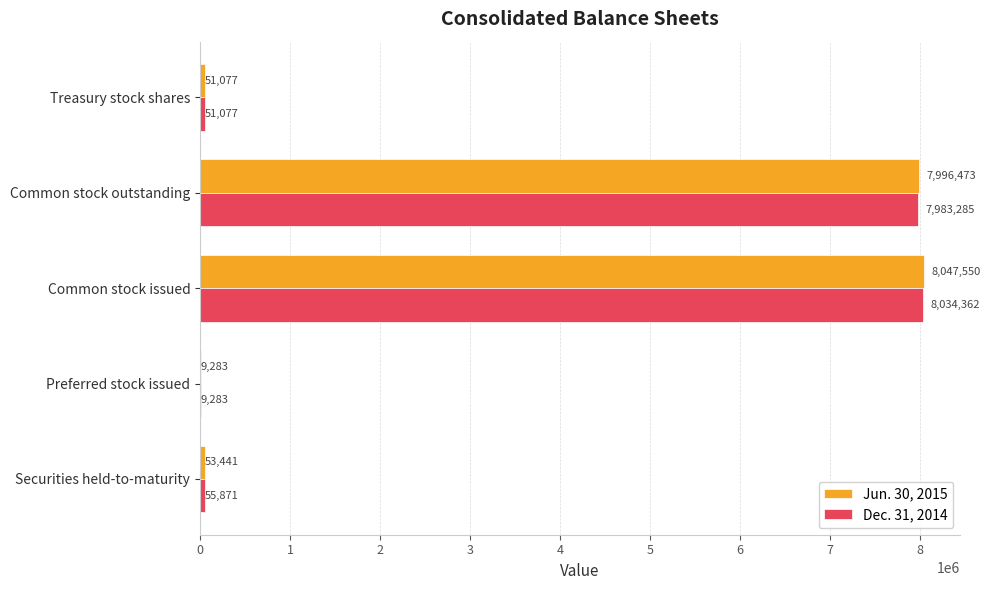

Is the value of Dec. 31, 2014 at Common stock outstanding greater than the value of Jun. 30, 2015 at Common stock outstanding?

No